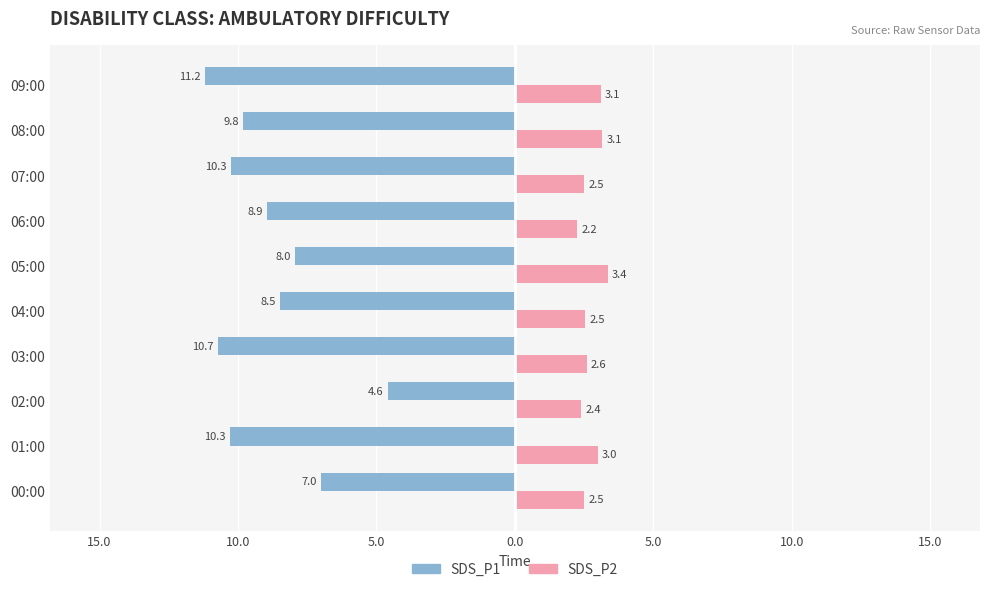

Which series has the largest range (max minus min)?

SDS_P1